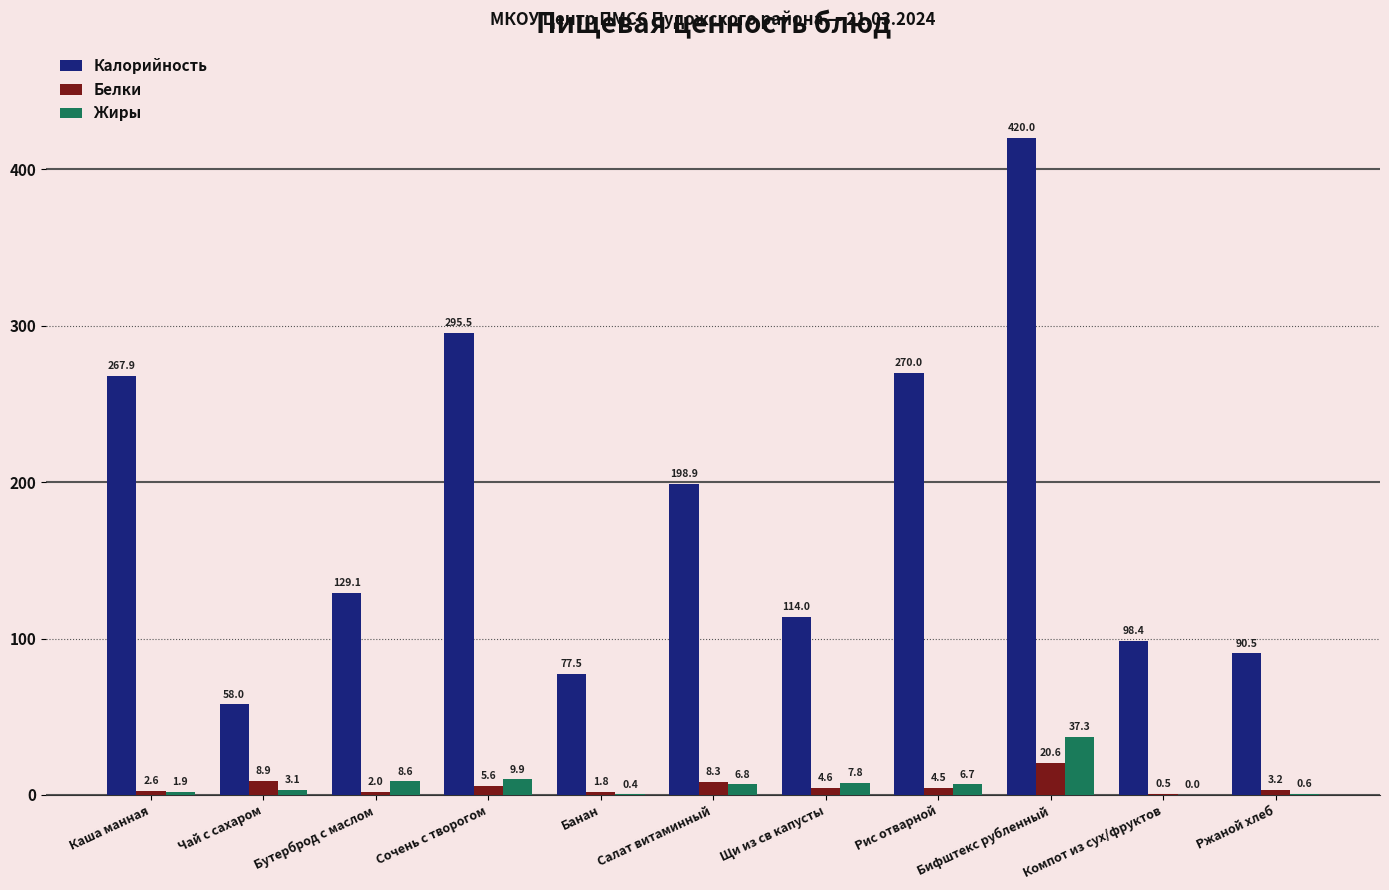

Which series has the largest range (max minus min)?

Калорийность